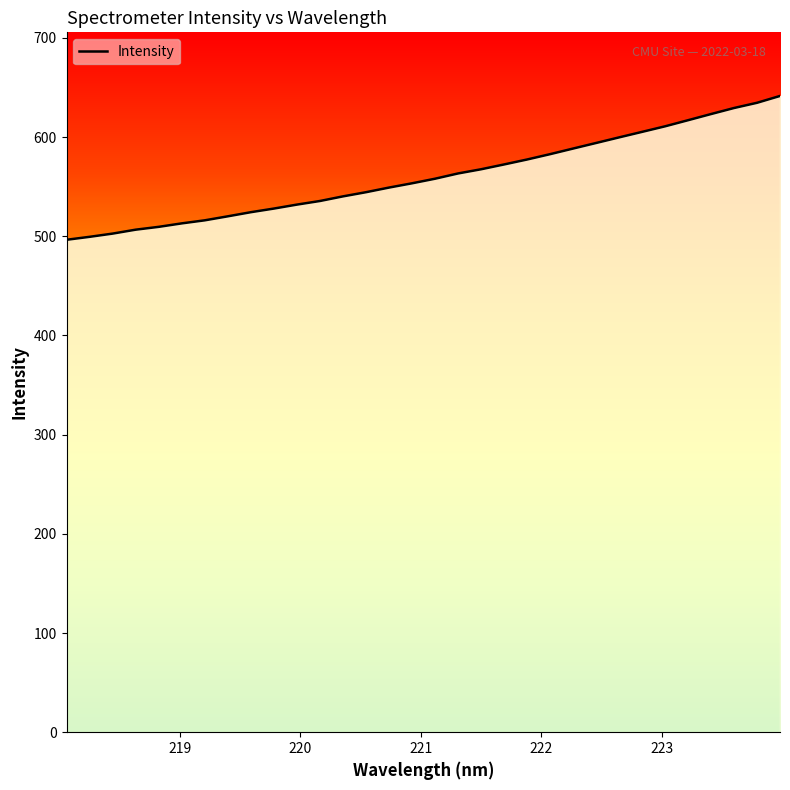

What is the minimum value shown in the chart?

496.5